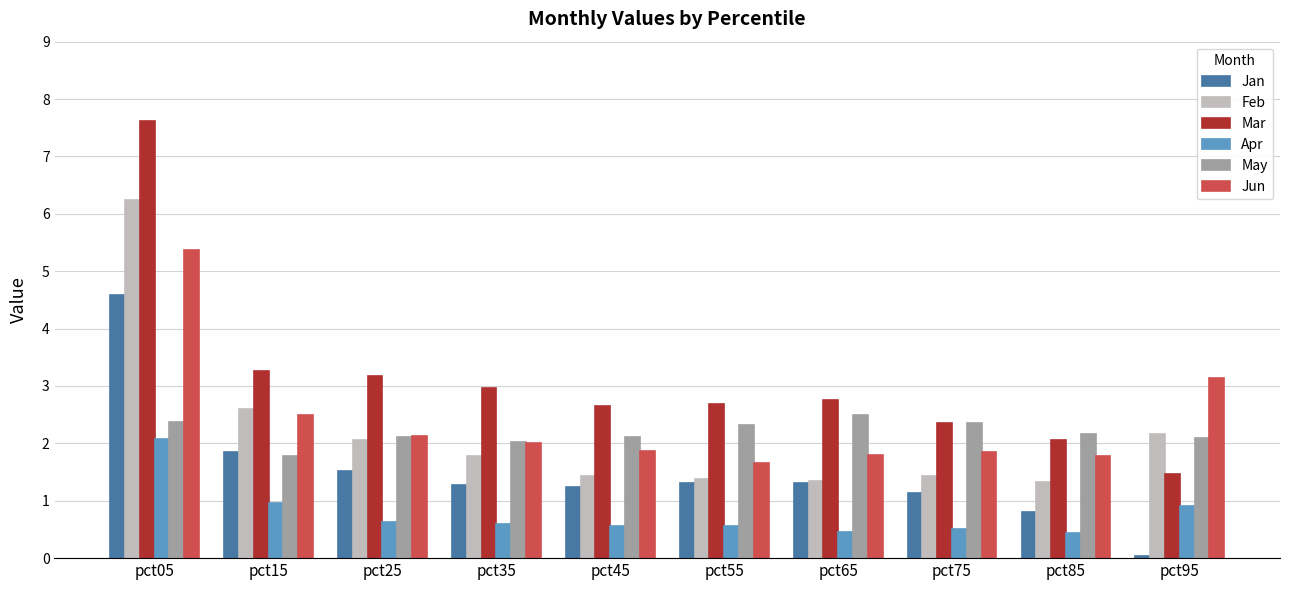

What is the difference between the maximum and second lowest values in the May series?

0.5